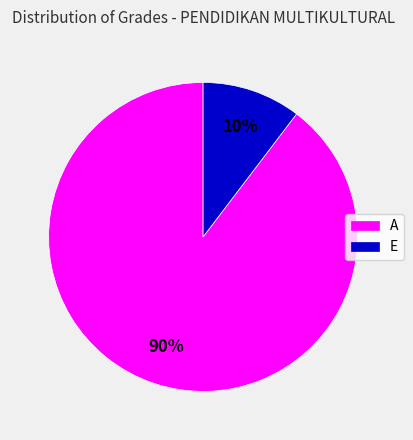

Is the sum of E and A greater than half?

Yes